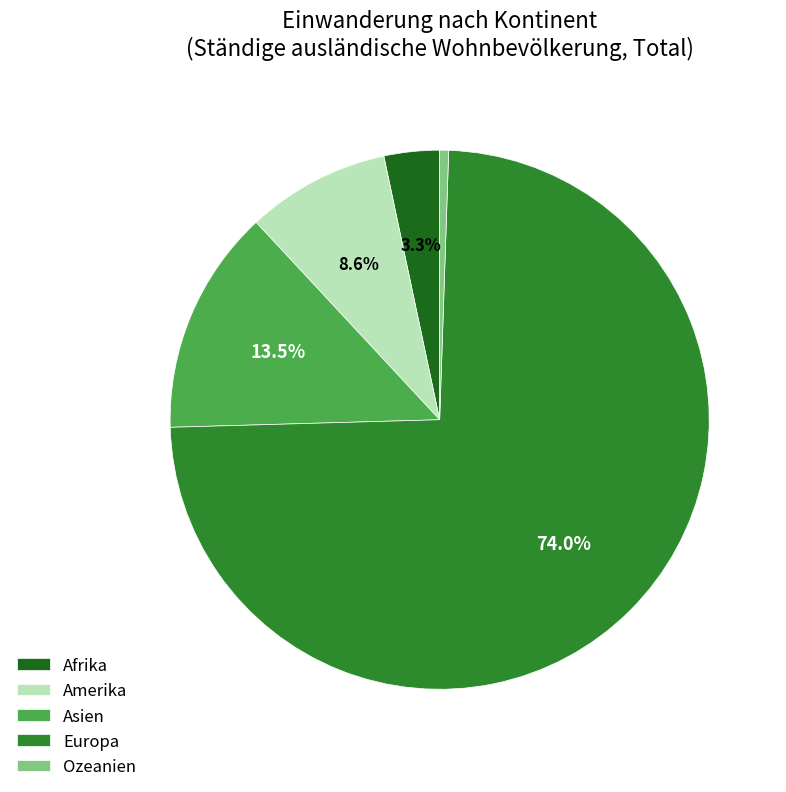

The Europa slice represents 74% of the pie. True or false?

True